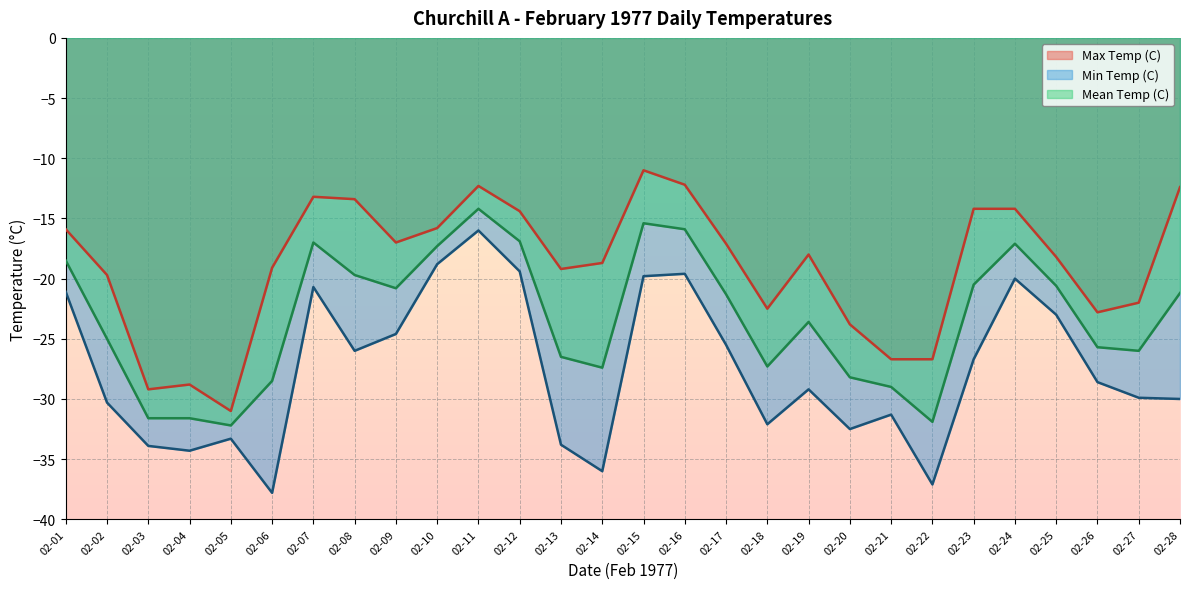

Reading right to left, list all the values displayed in this chart.

Max Temp (C): -12.4	-22.0	-22.8	-18.2	-14.2	-14.2	-26.7	-26.7	-23.8	-18.0	-22.5	-17.1	-12.2	-11.0	-18.7	-19.2	-14.4	-12.3	-15.8	-17.0	-13.4	-13.2	-19.1	-31.0	-28.8	-29.2	-19.7	-15.9
Min Temp (C): -30.0	-29.9	-28.6	-23.0	-20.0	-26.7	-37.1	-31.3	-32.5	-29.2	-32.1	-25.5	-19.6	-19.8	-36.0	-33.8	-19.4	-16.0	-18.8	-24.6	-26.0	-20.7	-37.8	-33.3	-34.3	-33.9	-30.3	-21.1
Mean Temp (C): -21.2	-26.0	-25.7	-20.6	-17.1	-20.5	-31.9	-29.0	-28.2	-23.6	-27.3	-21.3	-15.9	-15.4	-27.4	-26.5	-16.9	-14.2	-17.3	-20.8	-19.7	-17.0	-28.5	-32.2	-31.6	-31.6	-25.0	-18.5